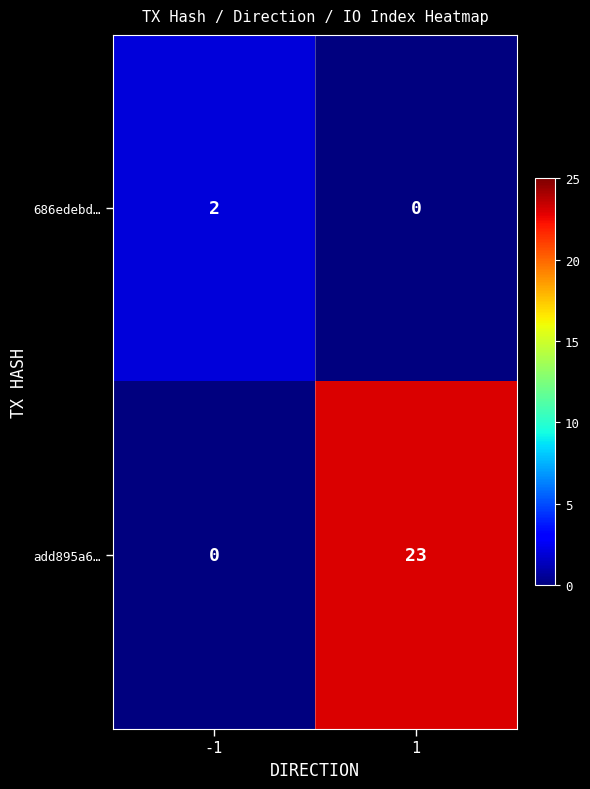

What is the difference between the add895a6… values at -1 and 1?

23